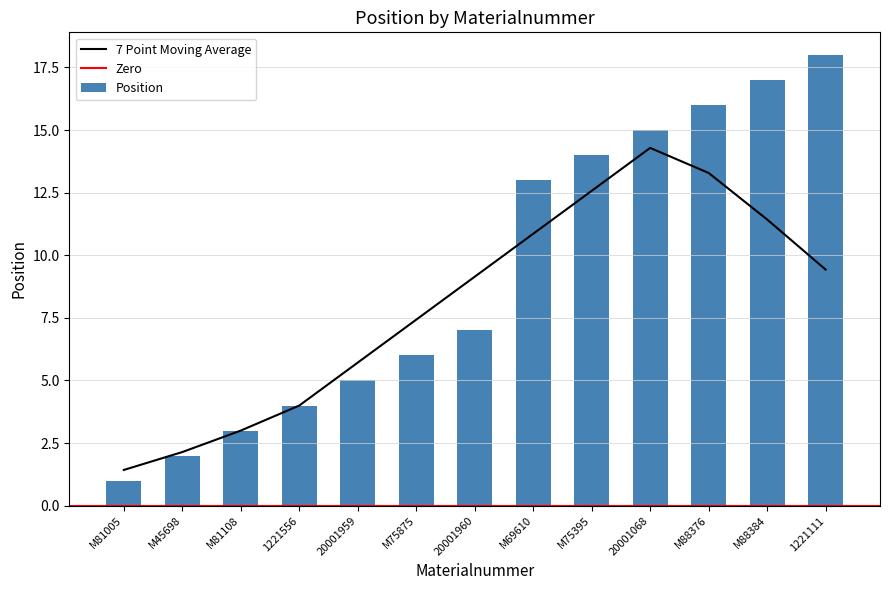

What is the value of the 1st bar from the left?

1